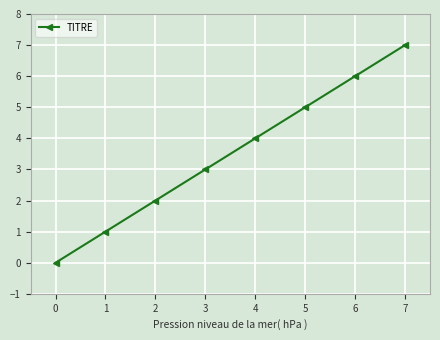

What is the change in value from 5 to 7?

+2